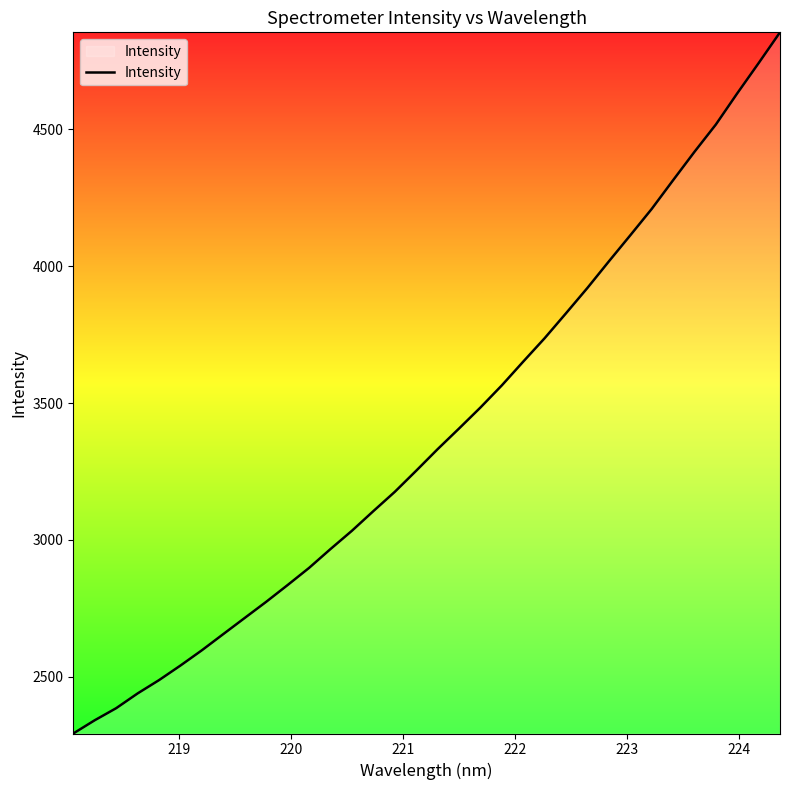

What is the greatest value displayed?

4854.7